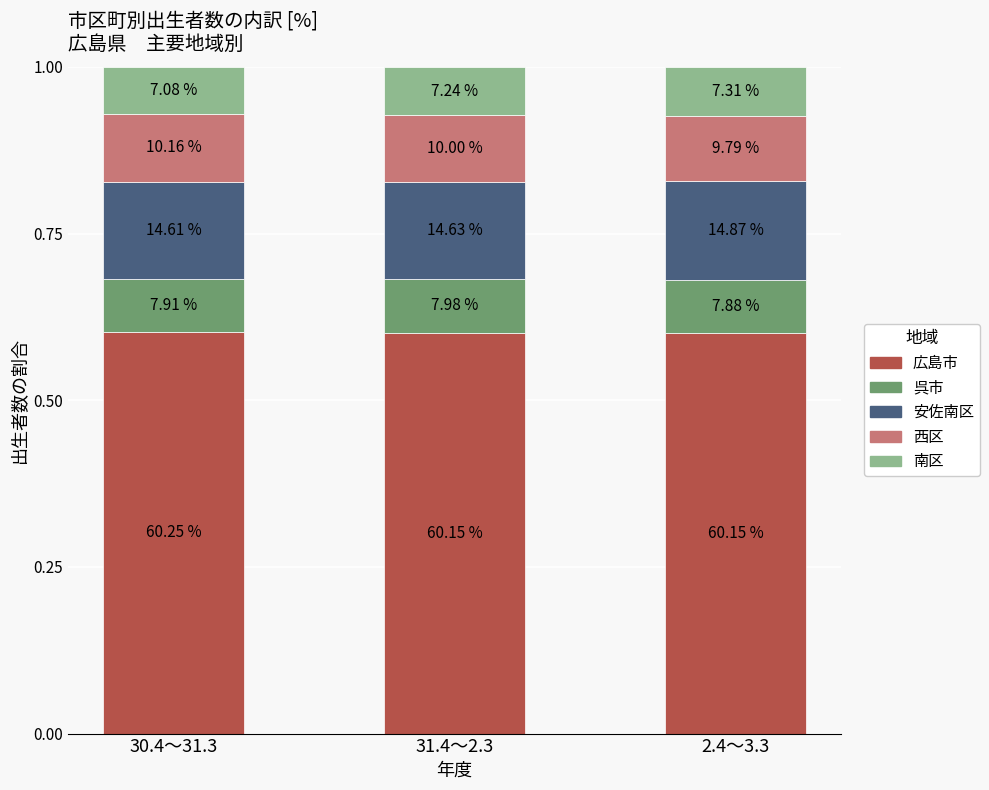

What are all the series names shown in the legend?

広島市, 呉市, 安佐南区, 西区, 南区